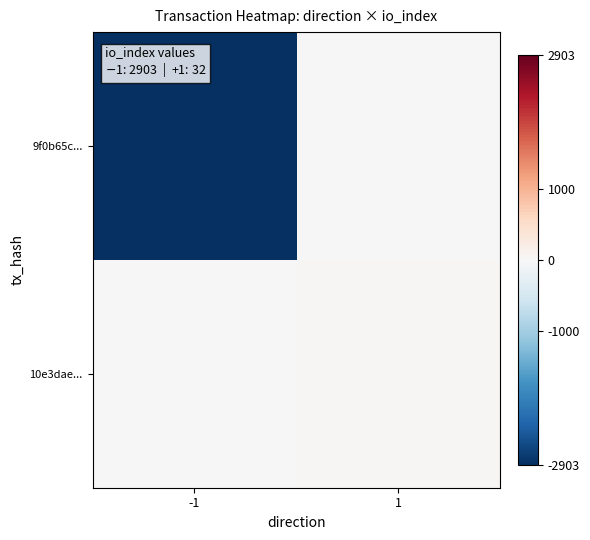

Reading left to right, transcribe all the data shown in this chart.

9f0b65c...: -1=-2903	1=0
10e3dae...: -1=0	1=32